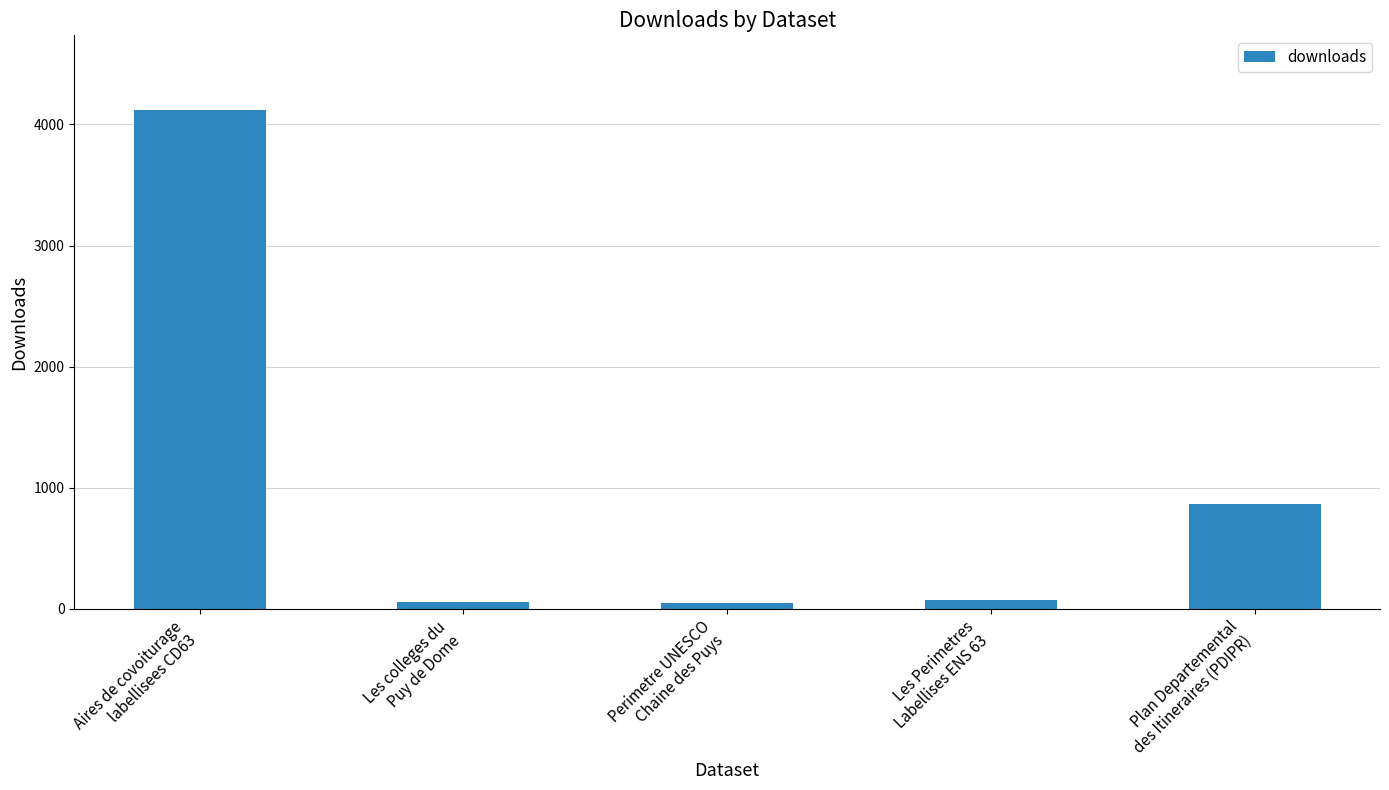

What is the difference between the second highest and minimum values?

811